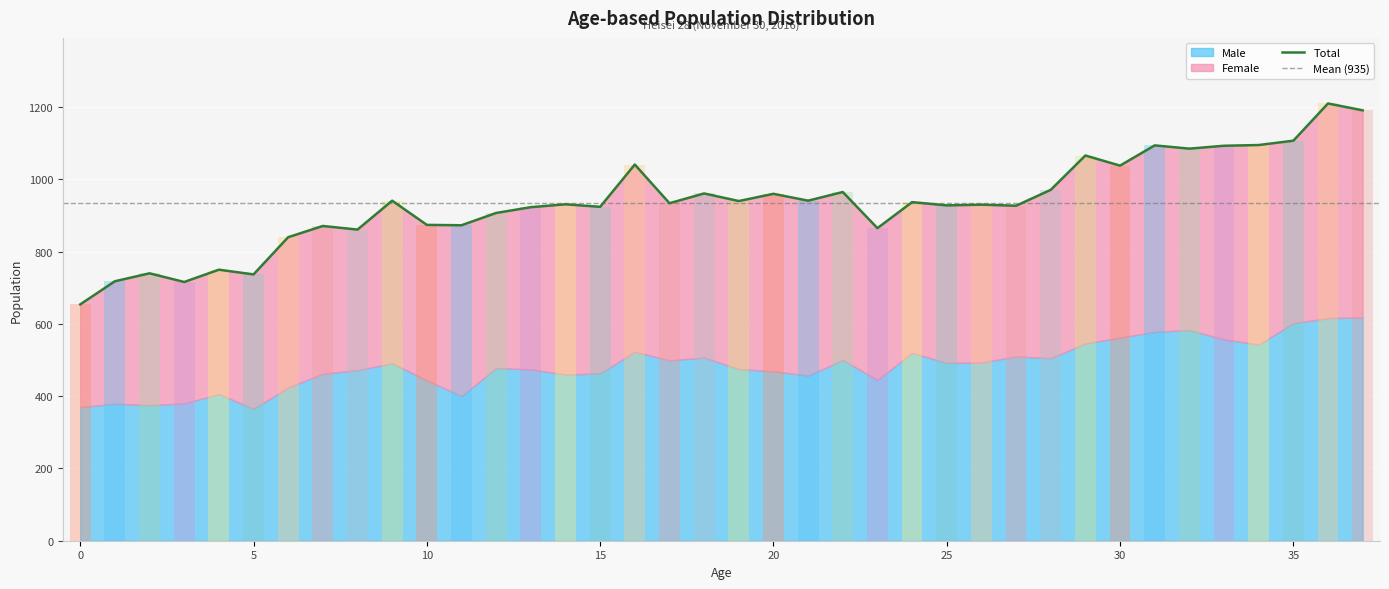

How many groups of bars are there?

38